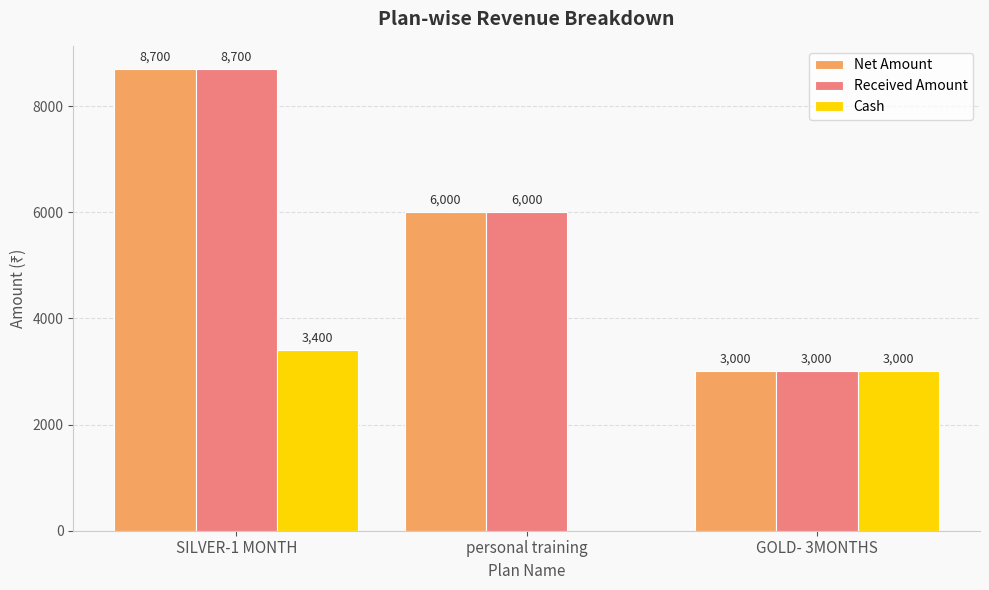

The Cash series shows 0 at personal training. True or false?

True